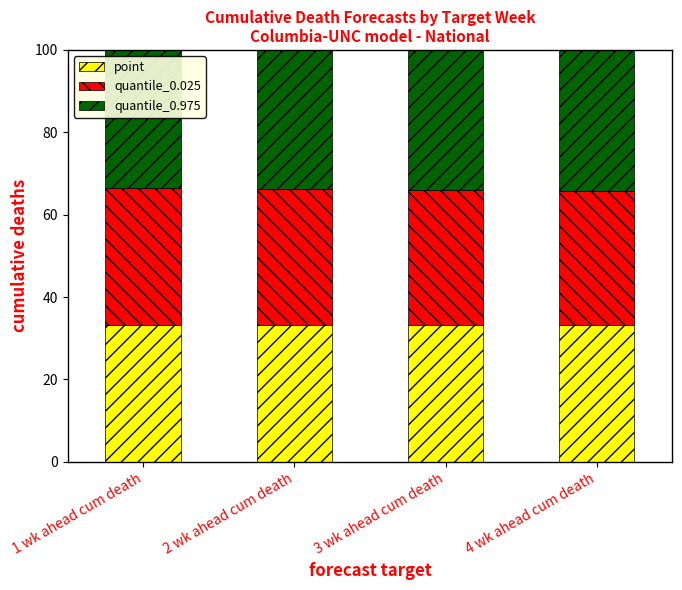

What is the total value across all series at 2 wk ahead cum death?

100.0